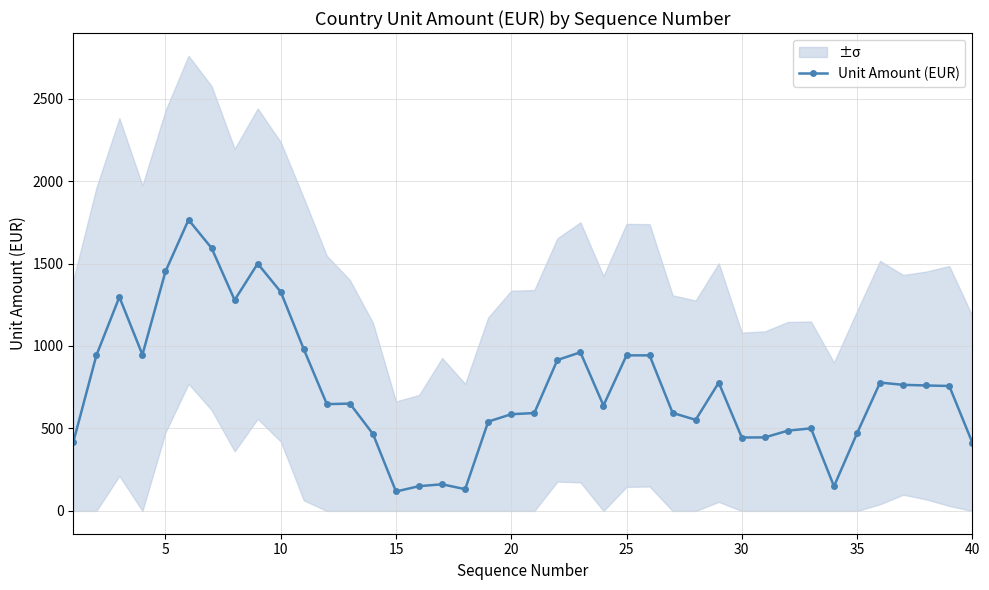

How many points are higher than both their immediate neighbors (excluding endpoints)?

10